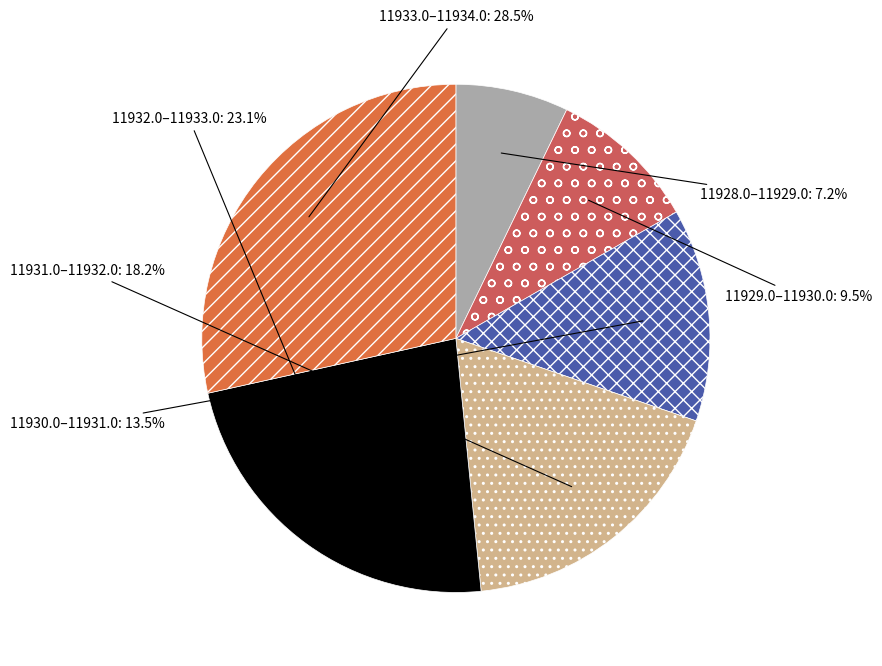

What is the total percentage of 11933.0–11934.0 and 11930.0–11931.0?

42.0%